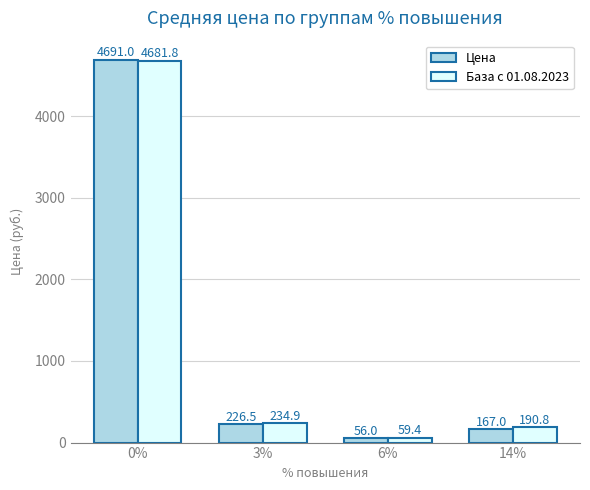

What is the label of the 1st bar from the right?

14%